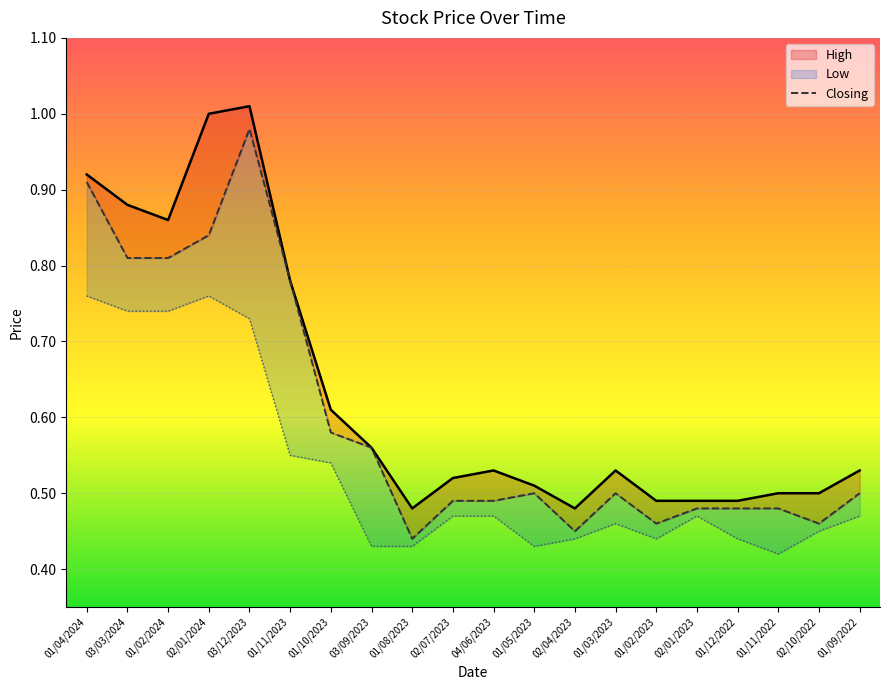

What is the difference between the second highest and minimum values in the High series?

0.5